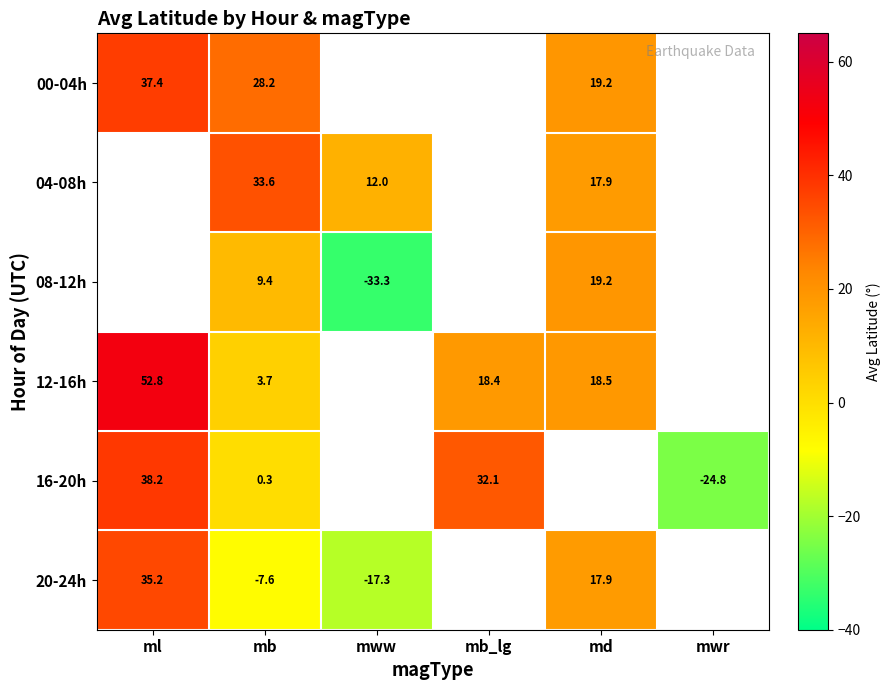

Which category has the lowest value in the 00-04h series?

md